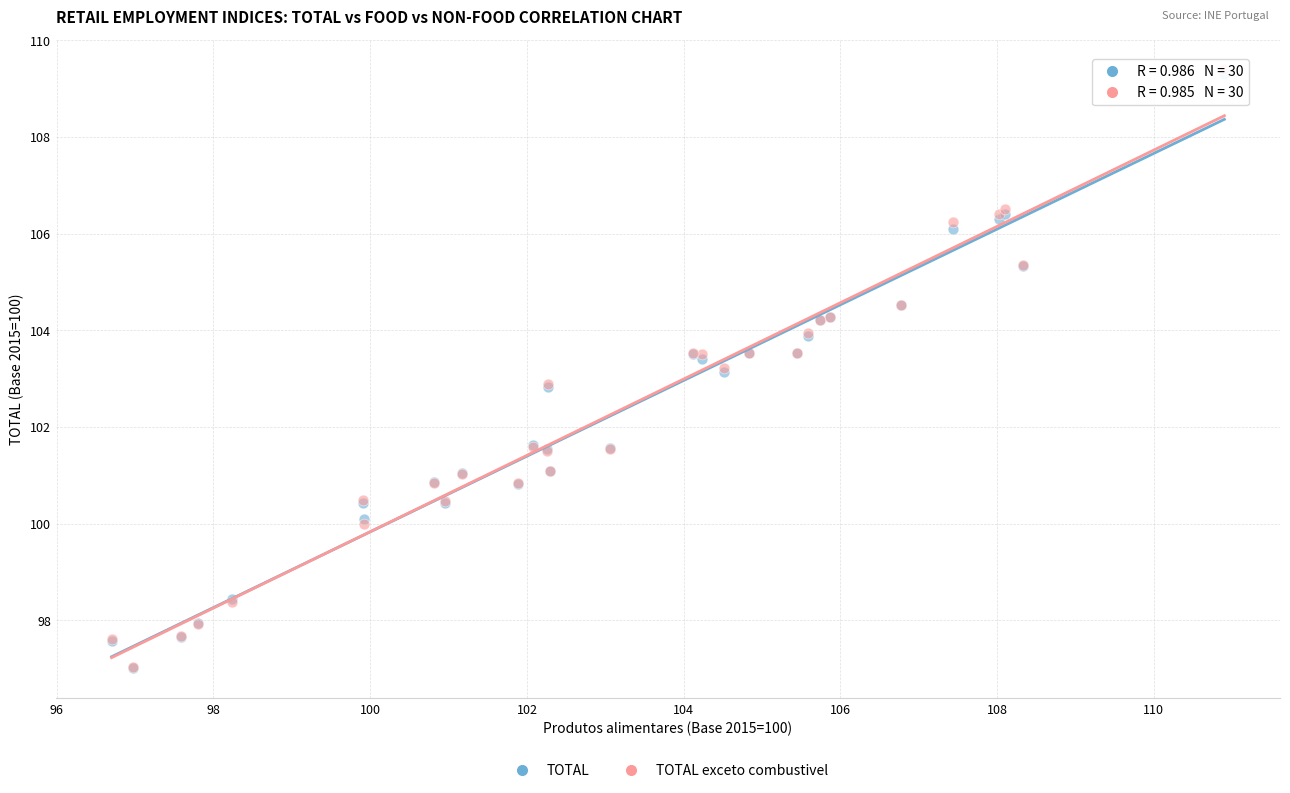

Which series has the largest Y range (max minus min)?

TOTAL exceto combustivel